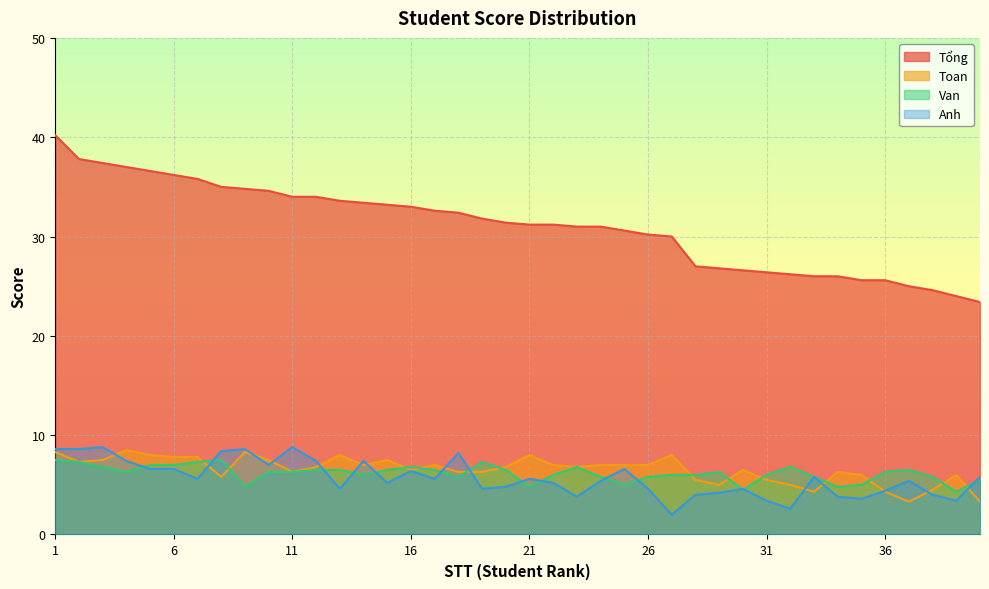

What is the approximate value of Anh at 4?

7.4